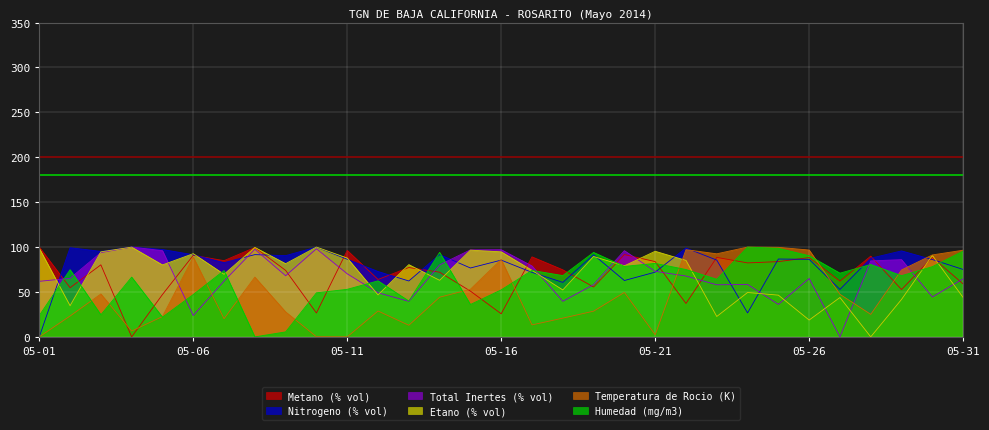

What is the total value across all series at 05-07?

393.4